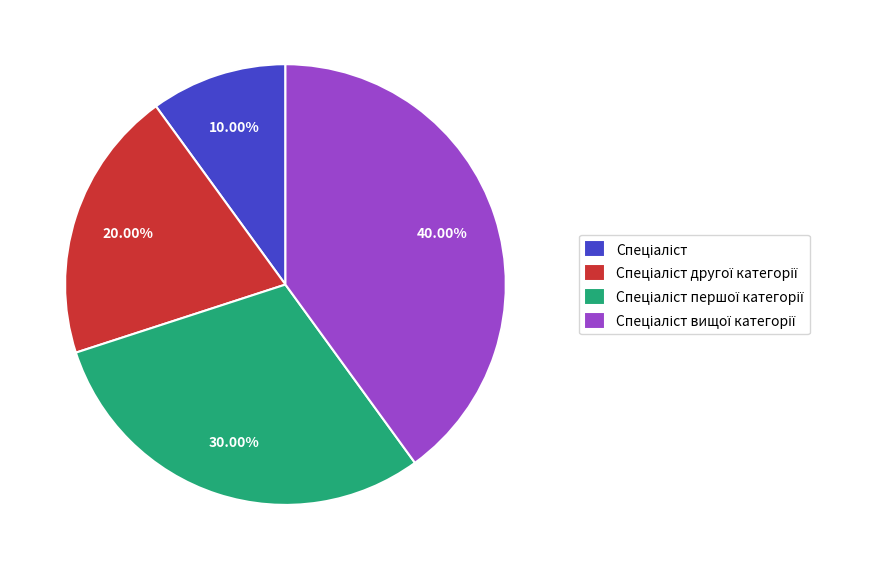

Is there a majority slice in this chart?

No